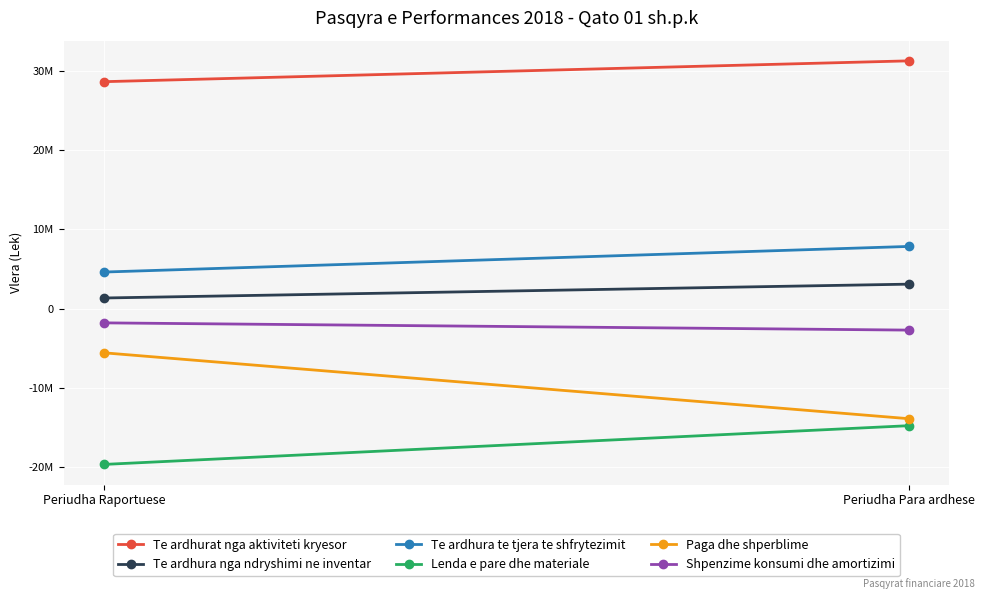

Which series has the largest total across all categories?

Te ardhurat nga aktiviteti kryesor